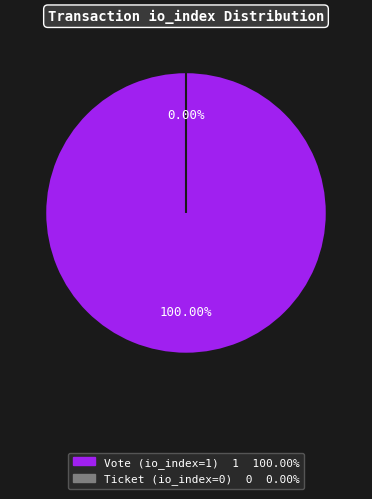

To the nearest percent, what is the difference between the largest and smallest slice percentages?

100%